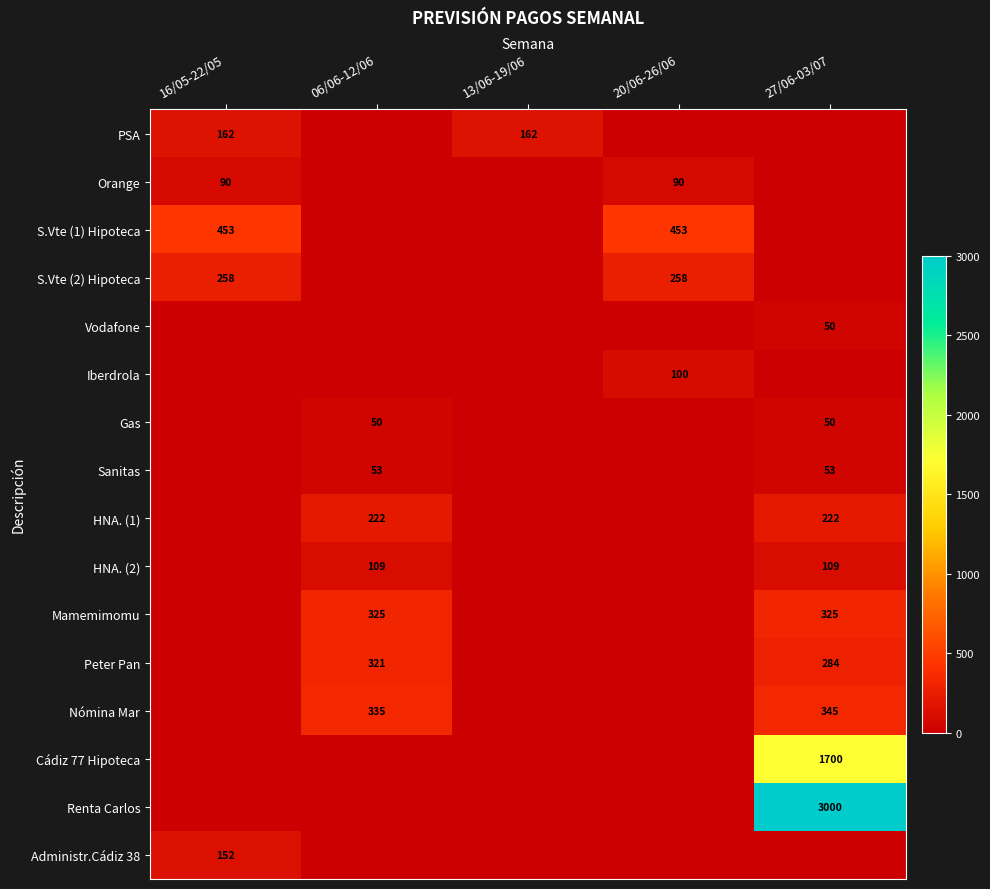

Which has a higher value, 20/06-26/06 or 13/06-19/06?

13/06-19/06